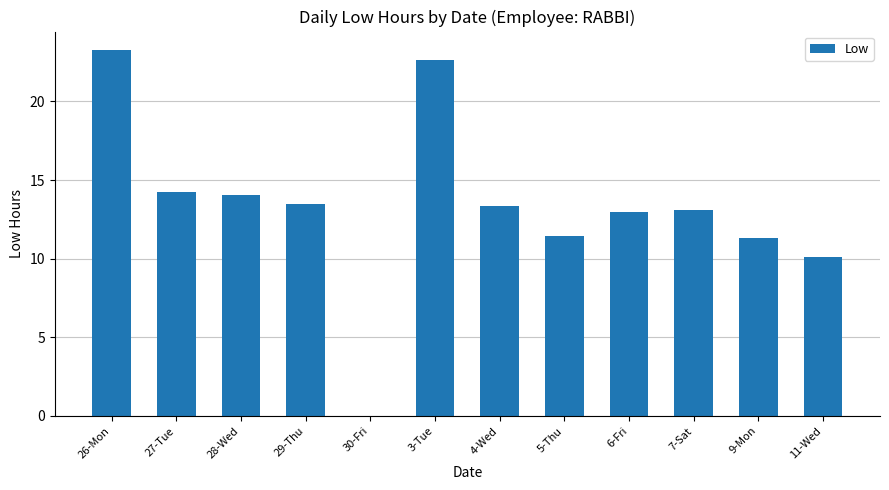

At which category does the chart reach its peak across all series?

26-Mon